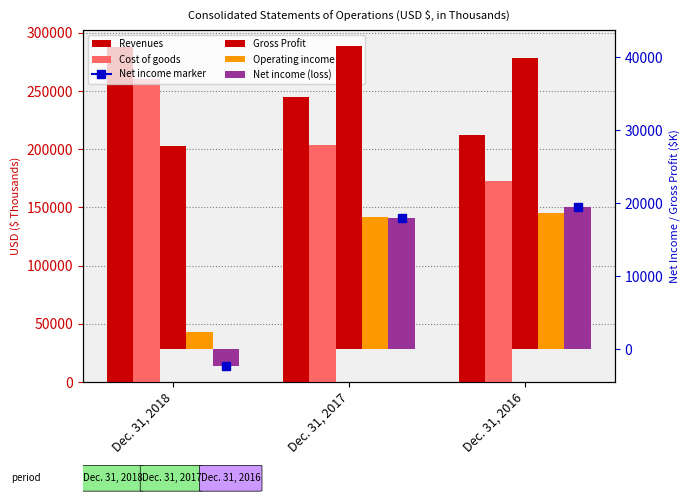

Reading left to right, list all the values displayed in this chart.

Revenues: Dec. 31, 2018=287932	Dec. 31, 2017=245143	Dec. 31, 2016=212399
Cost of goods: Dec. 31, 2018=260114	Dec. 31, 2017=203582	Dec. 31, 2016=172497
Gross Profit: Dec. 31, 2018=27818	Dec. 31, 2017=41561	Dec. 31, 2016=39902
Operating income (loss): Dec. 31, 2018=2335	Dec. 31, 2017=18102	Dec. 31, 2016=18707
Net income (loss): Dec. 31, 2018=-2332	Dec. 31, 2017=18009	Dec. 31, 2016=19428